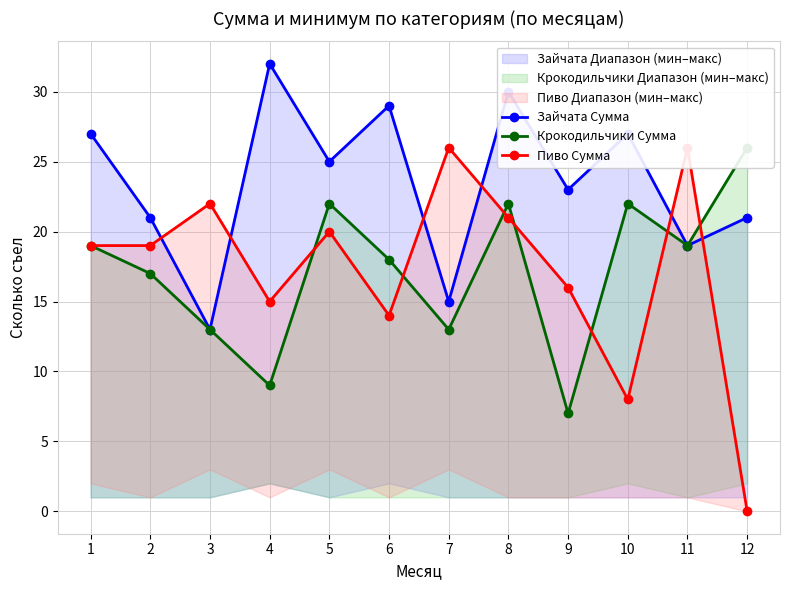

What is the difference between the maximum and minimum values in the Пиво Сумма series?

26